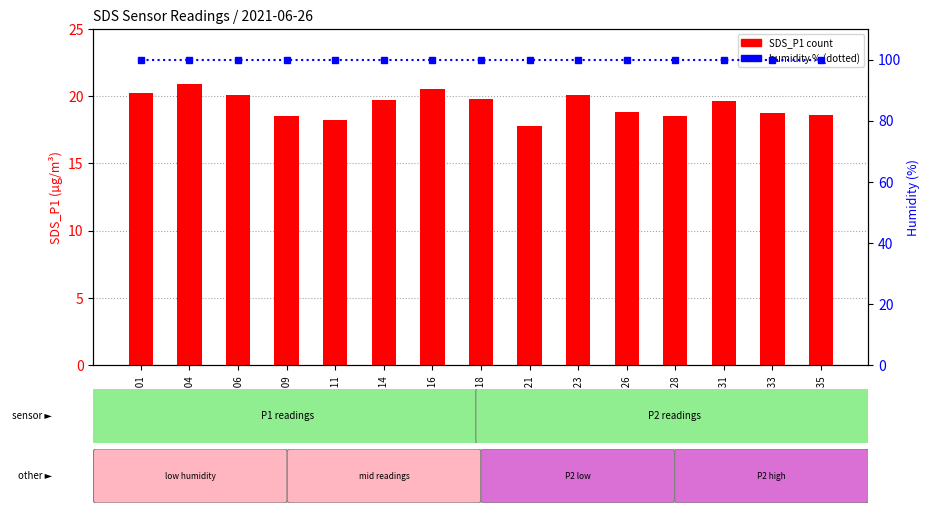

At which label does SDS_P1 count reach its peak?

00:04